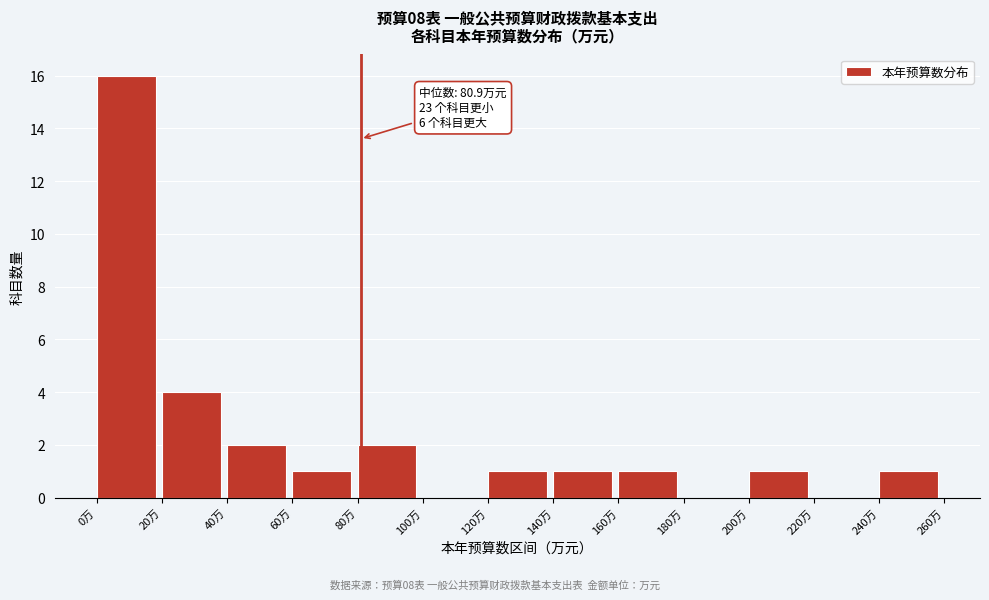

Over which range of the x-axis is the bar tallest?

0 to 20